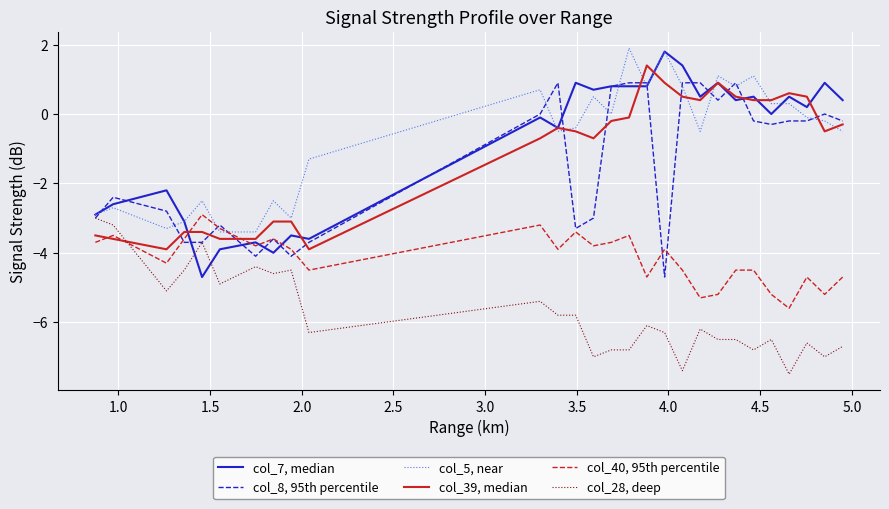

List the series in order of their peak value, lowest first.

col_28, deep, col_40, 95th percentile, col_8, 95th percentile, col_39, median, col_7, median, col_5, near